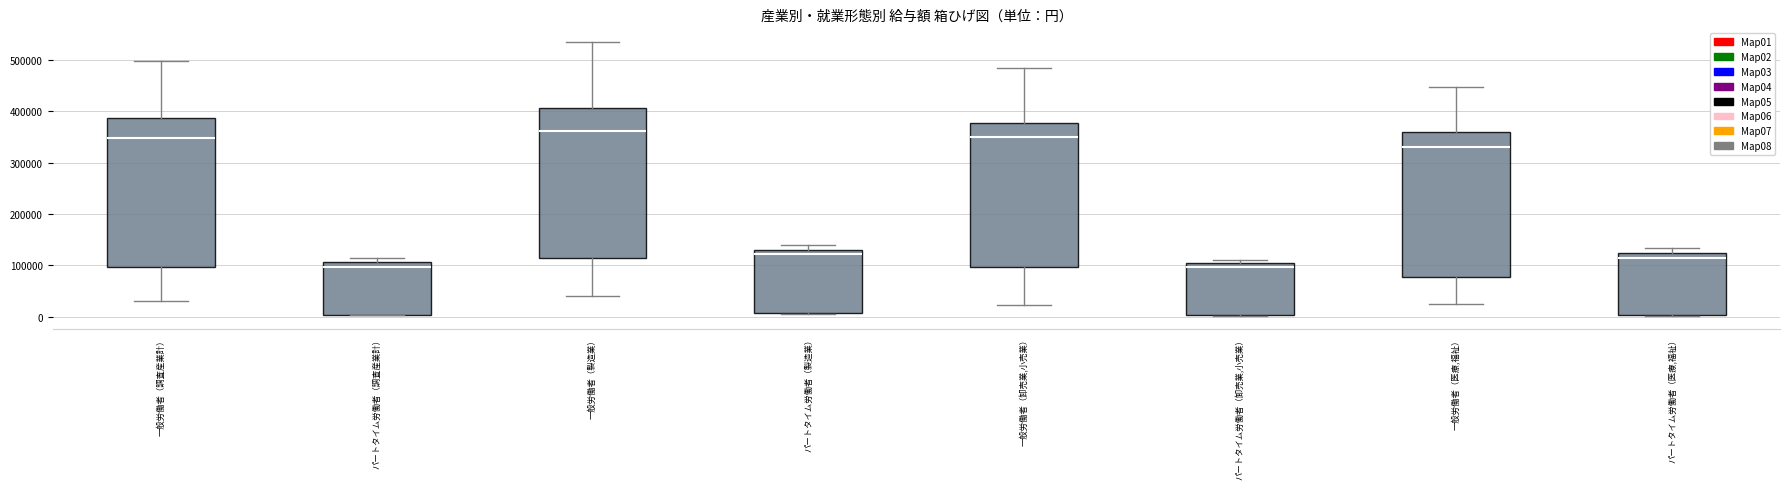

Reading left to right, read every box against the y-axis: the position of its median line, the range the box covers, and the ends of its whiskers. The values are not printed on the chart, so give them approximately, as read against the axis.

一般労働者（調査産業計）: median 350000, box 100000 to 390000, whiskers 30000 to 500000
パートタイム労働者（調査産業計）: median 100000, box 0 to 110000, whiskers 0 to 120000
一般労働者（製造業）: median 360000, box 110000 to 410000, whiskers 40000 to 540000
パートタイム労働者（製造業）: median 120000, box 10000 to 130000, whiskers 0 to 140000
一般労働者（卸売業,小売業）: median 350000, box 100000 to 380000, whiskers 20000 to 490000
パートタイム労働者（卸売業,小売業）: median 100000 (just below the box's upper edge), box 0 to 100000, whiskers 0 to 110000
一般労働者（医療,福祉）: median 330000, box 80000 to 360000, whiskers 30000 to 450000
パートタイム労働者（医療,福祉）: median 110000, box 0 to 120000, whiskers 0 to 130000